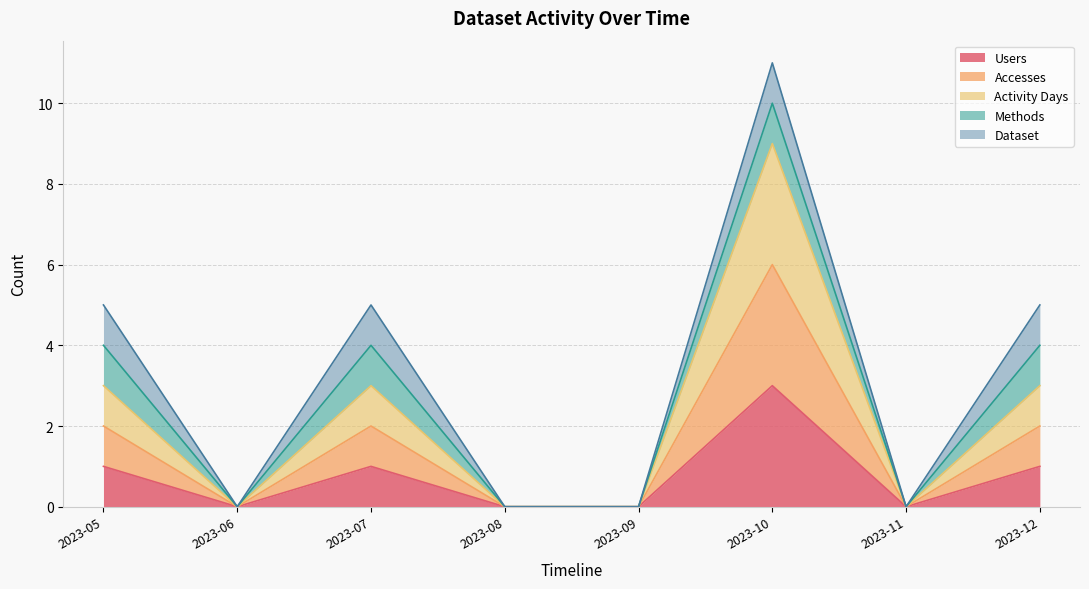

Which series changed the most between 2023-11 and 2023-12?

Activity Days